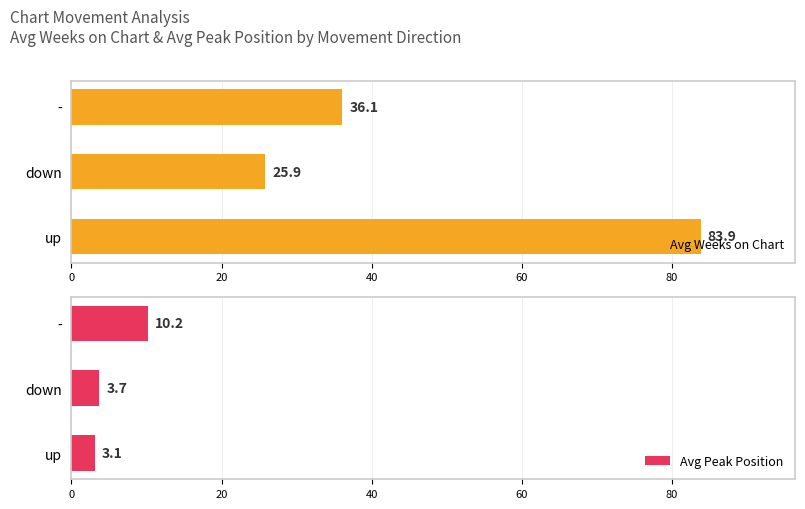

Is it true that Avg Weeks on Chart equals 45.6 at 0?

False